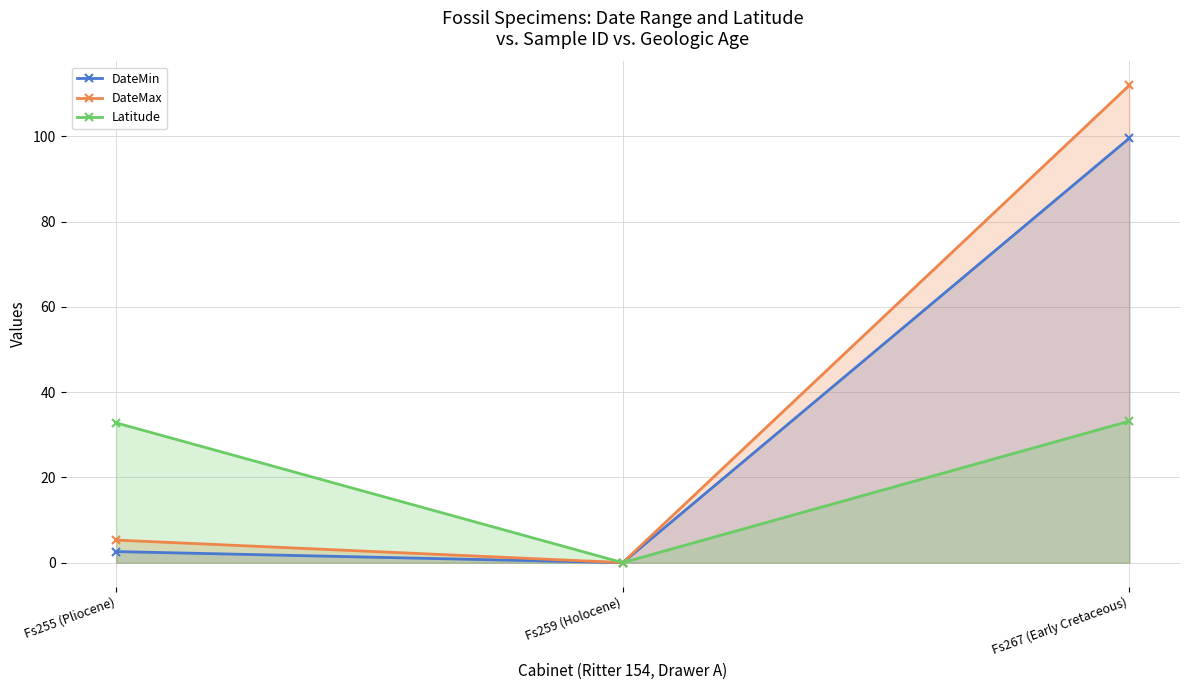

At Fs259 (Holocene), list the series in order from largest to smallest.

DateMax, DateMin, Latitude